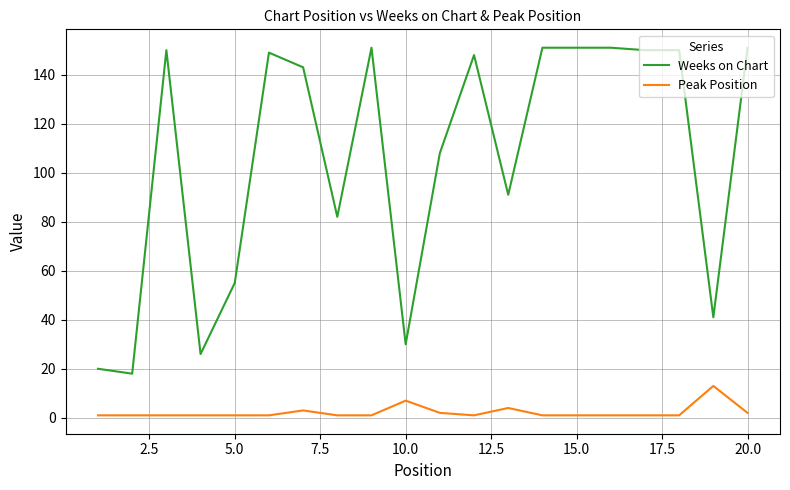

Reading left to right, what are all the values shown in this chart?

Weeks on Chart: 20	18	150	26	55	149	143	82	151	30	108	148	91	151	151	151	150	150	41	151
Peak Position: 1	1	1	1	1	1	3	1	1	7	2	1	4	1	1	1	1	1	13	2